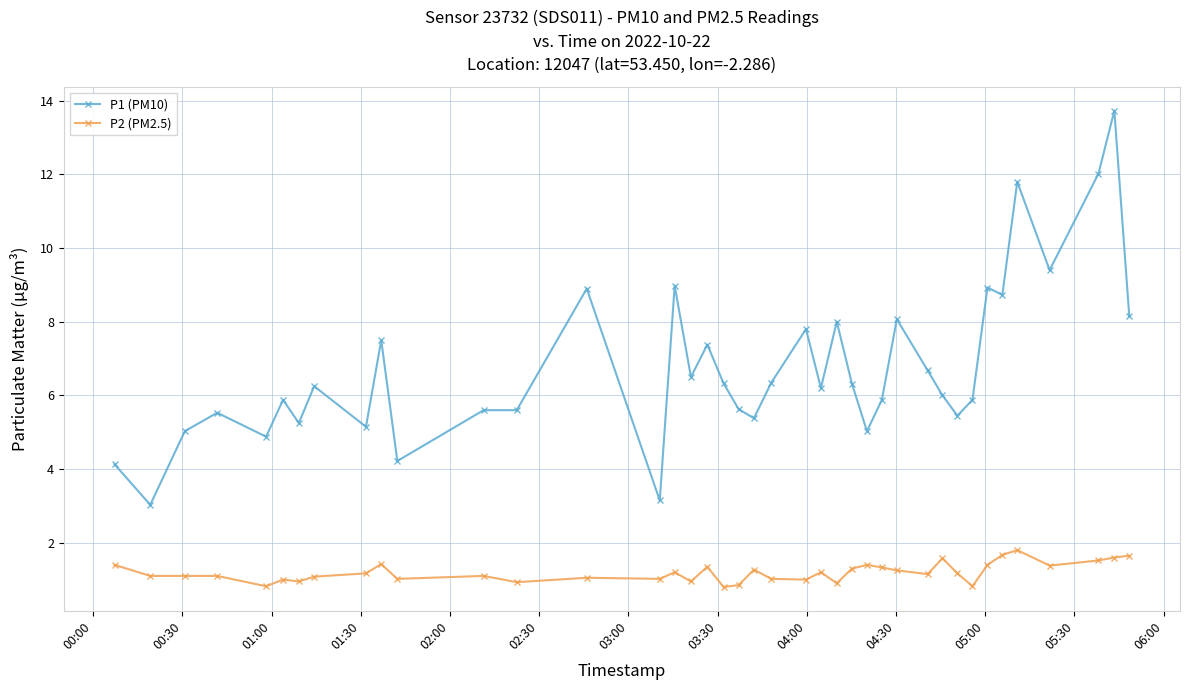

Which series has the widest spread of values?

P1 (PM10)